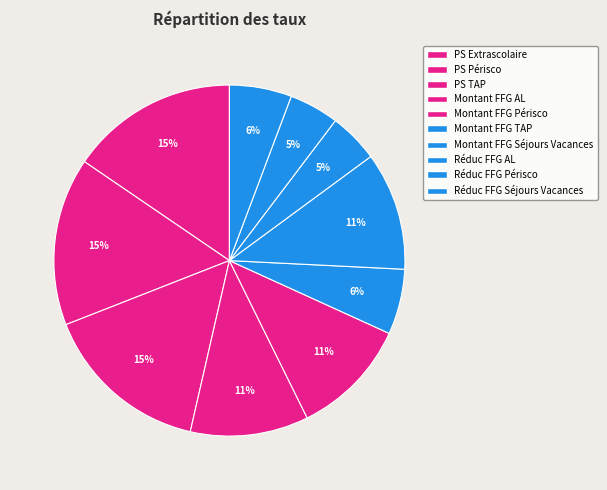

Which slice is the largest?

PS Extrascolaire